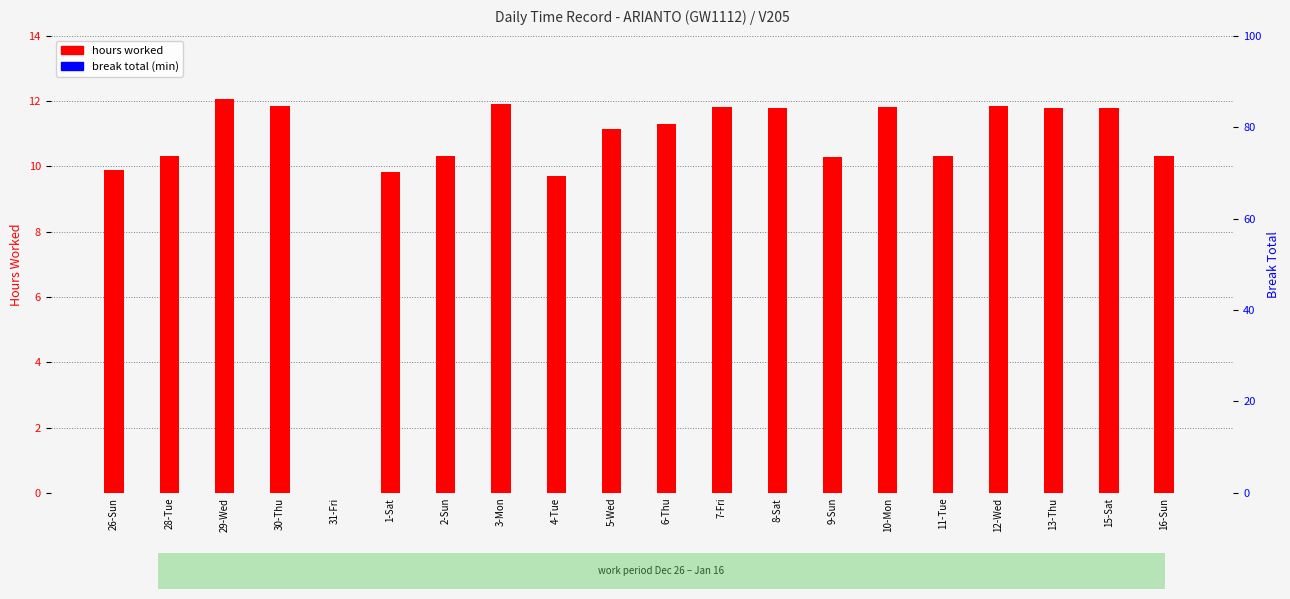

How many values in hours worked are above zero?

19